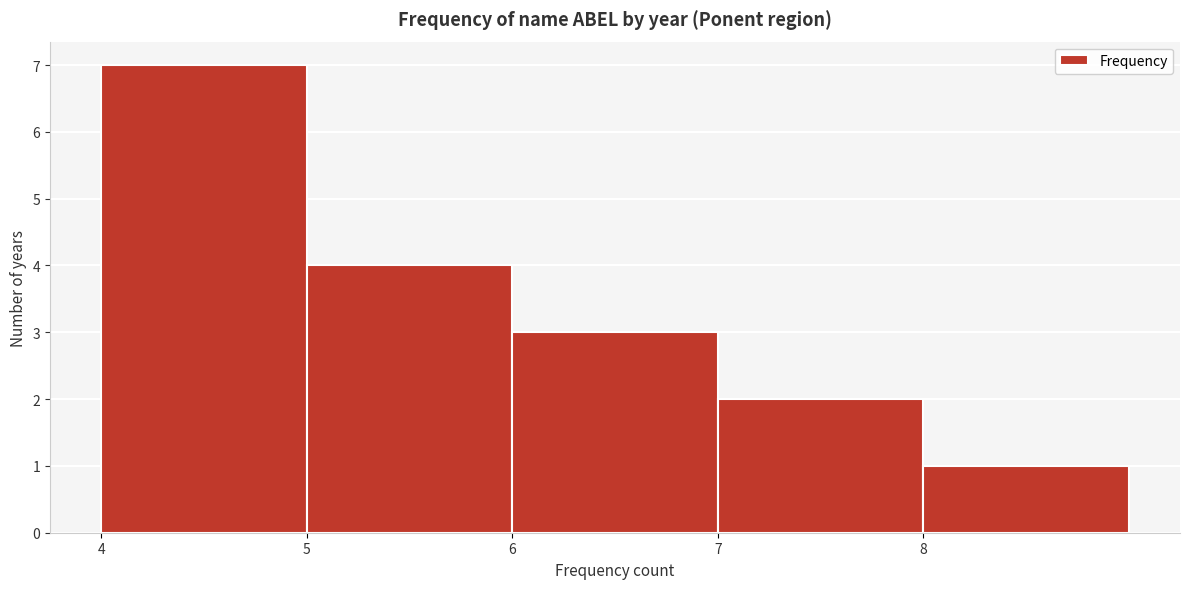

Over which range of the x-axis is the bar tallest?

4 to 5